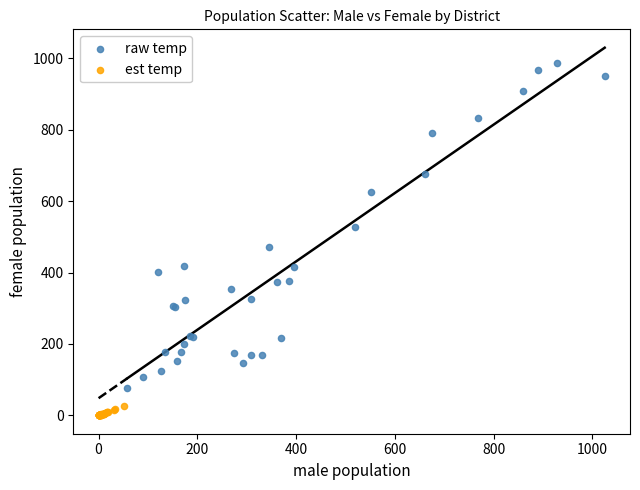

Which series reaches the minimum Y coordinate?

est temp